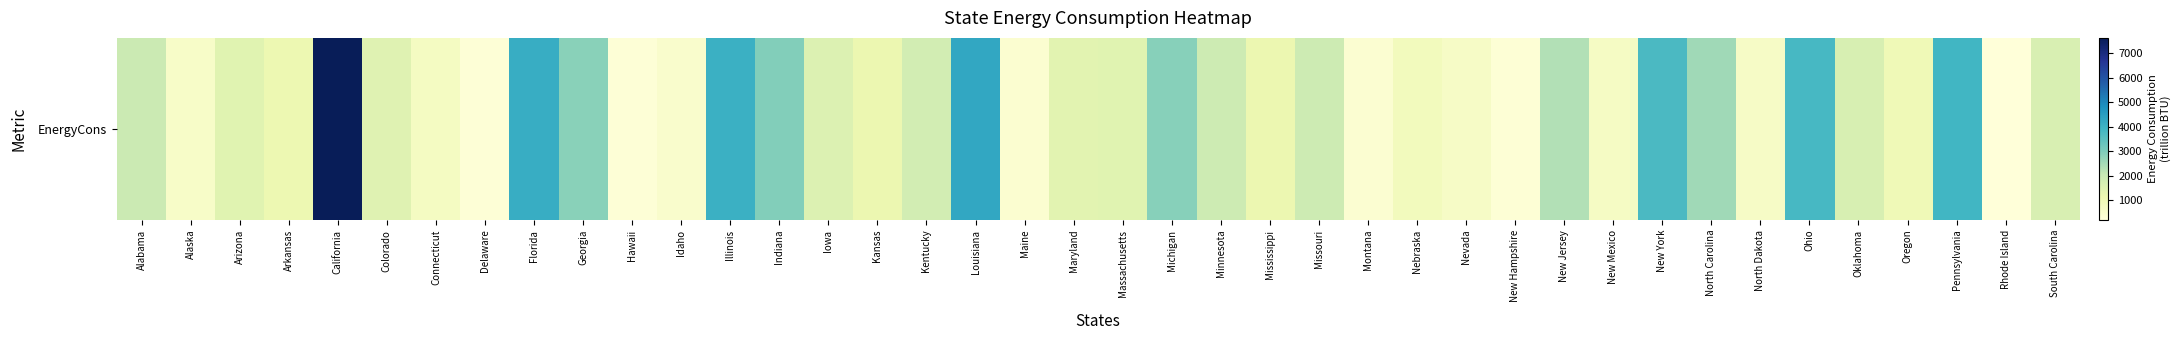

What is the ratio of the value at Oklahoma to the value at New York?

0.4